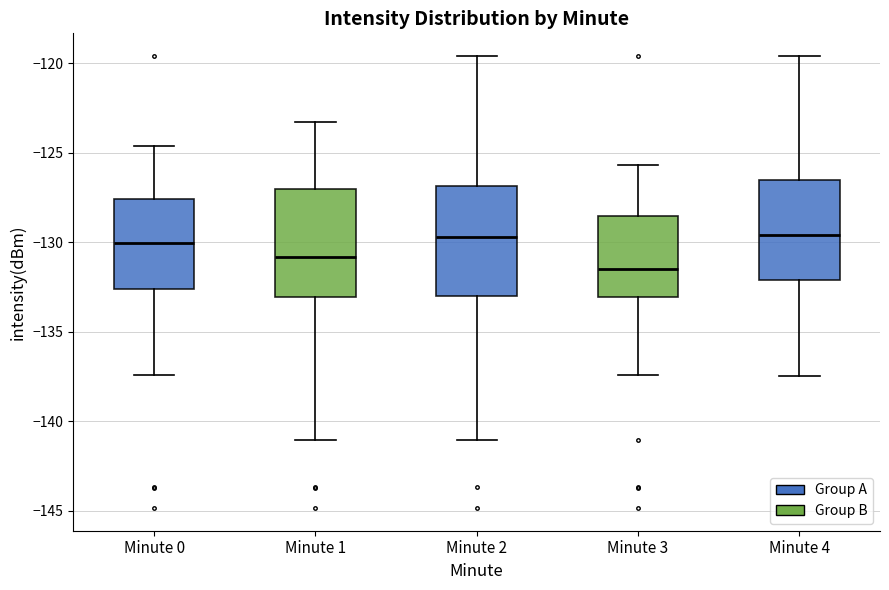

Reading left to right, read every box against the y-axis: the position of its median line, the range the box covers, and the ends of its whiskers. The values are not printed on the chart, so give them approximately, as read against the axis.

Minute 0: median -130.0, box -132.5 to -127.5, whiskers -137.5 to -124.5
Minute 1: median -131.0, box -133.0 to -127.0, whiskers -141.0 to -123.5
Minute 2: median -129.5, box -133.0 to -127.0, whiskers -141.0 to -119.5
Minute 3: median -131.5, box -133.0 to -128.5, whiskers -137.5 to -125.5
Minute 4: median -129.5, box -132.0 to -126.5, whiskers -137.5 to -119.5